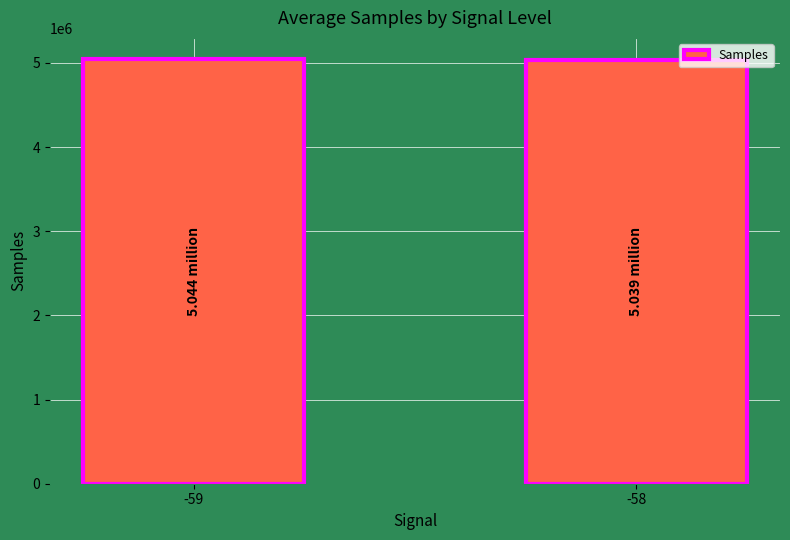

What is the value of the 1st bar from the left?

5044149.6